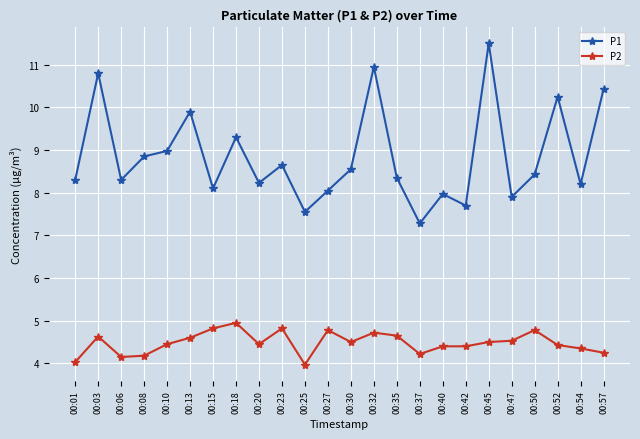

What is the total value across all series at 00:47?

12.4